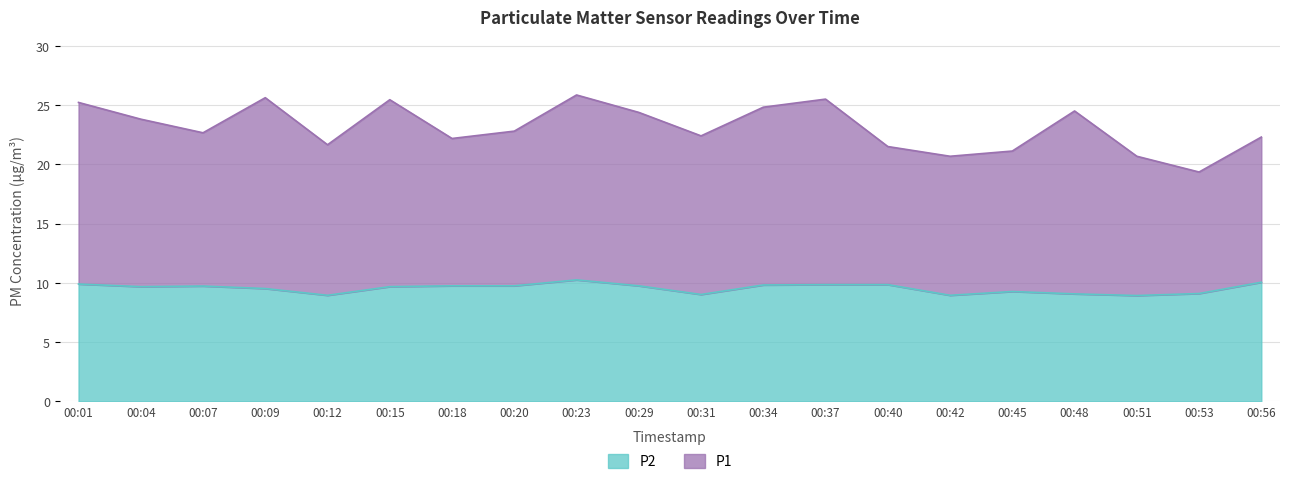

Which category has the lowest value in the P1 series?

00:53